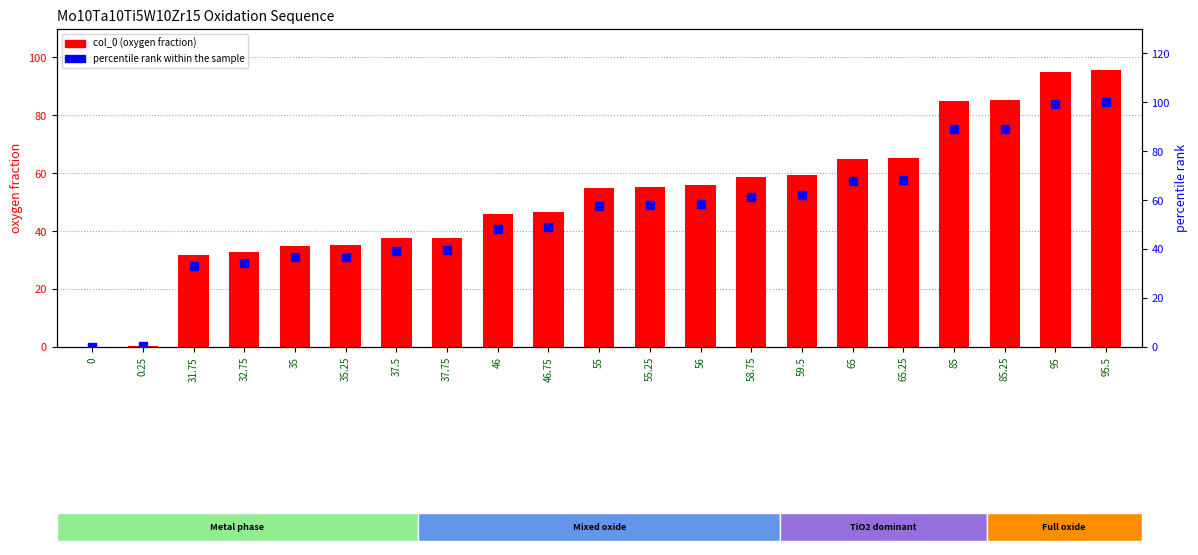

What are all the series names shown in the legend?

col_0, percentile rank within the sample